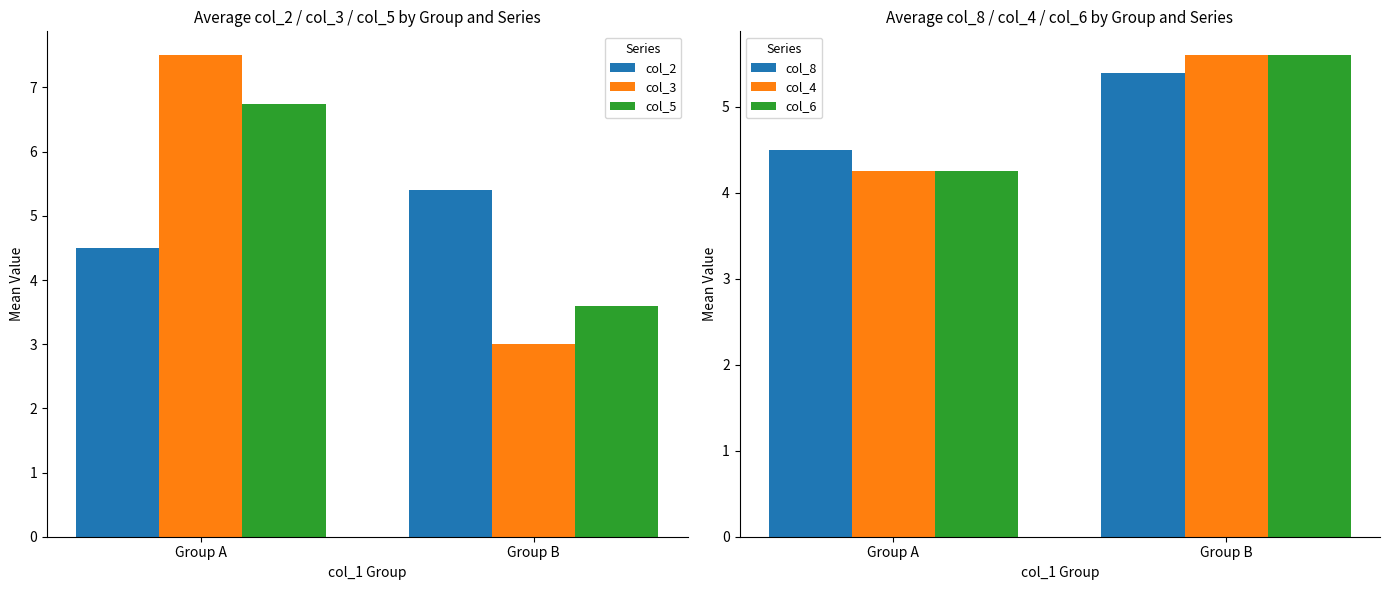

Which series has the largest total across all categories?

col_3